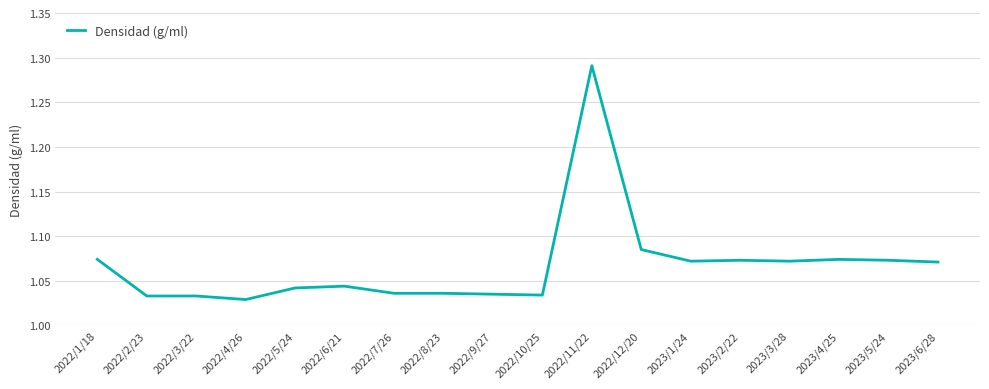

What position from the right is 2023/5/24?

2